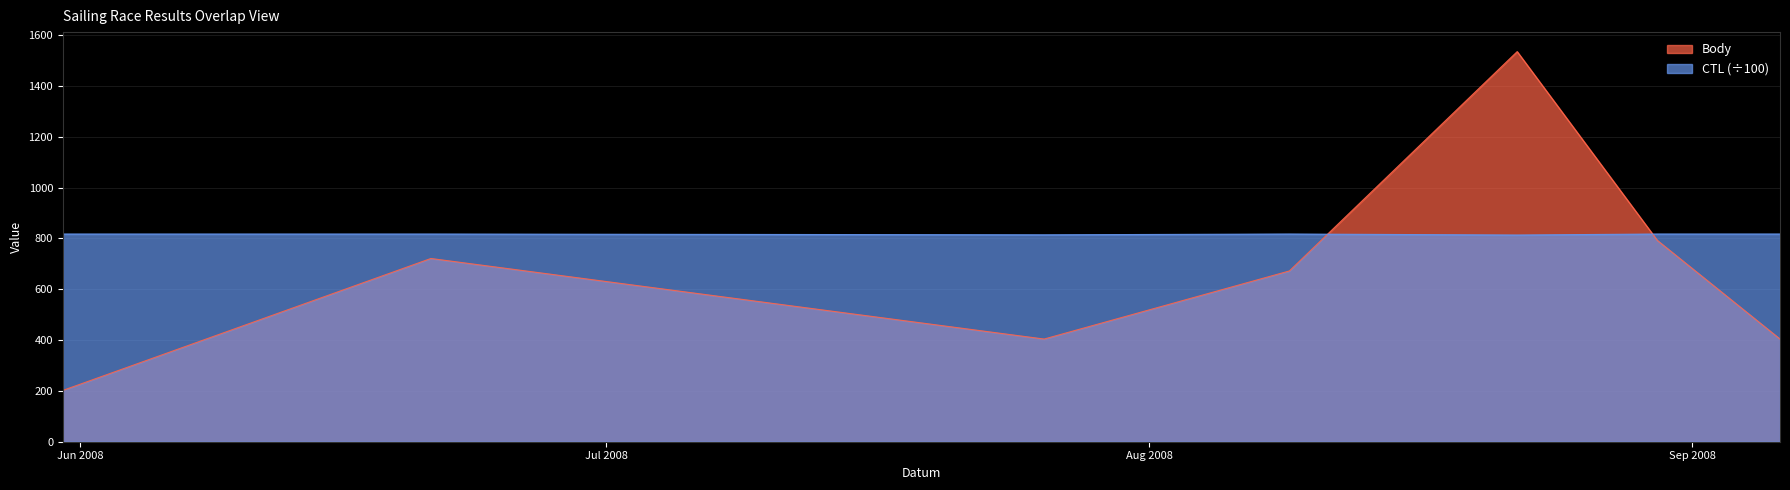

What is the sum of the Body values at 2008-08-22 and 2008-09-06?

1939.0